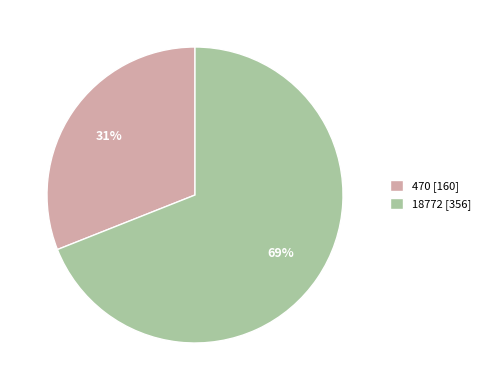

Which slice is the largest?

18772